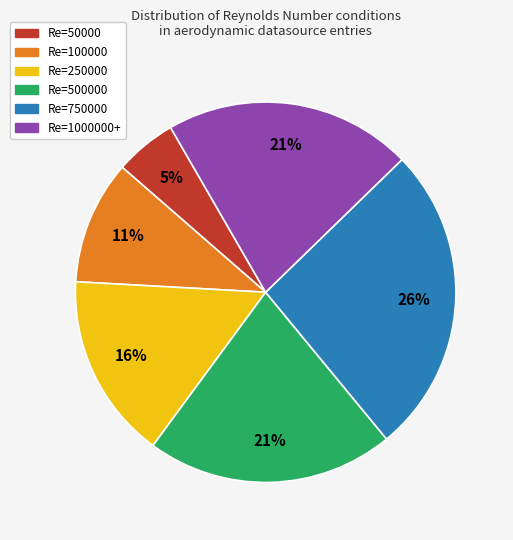

To the nearest percent, what percentage of the pie is Re=50000?

5%